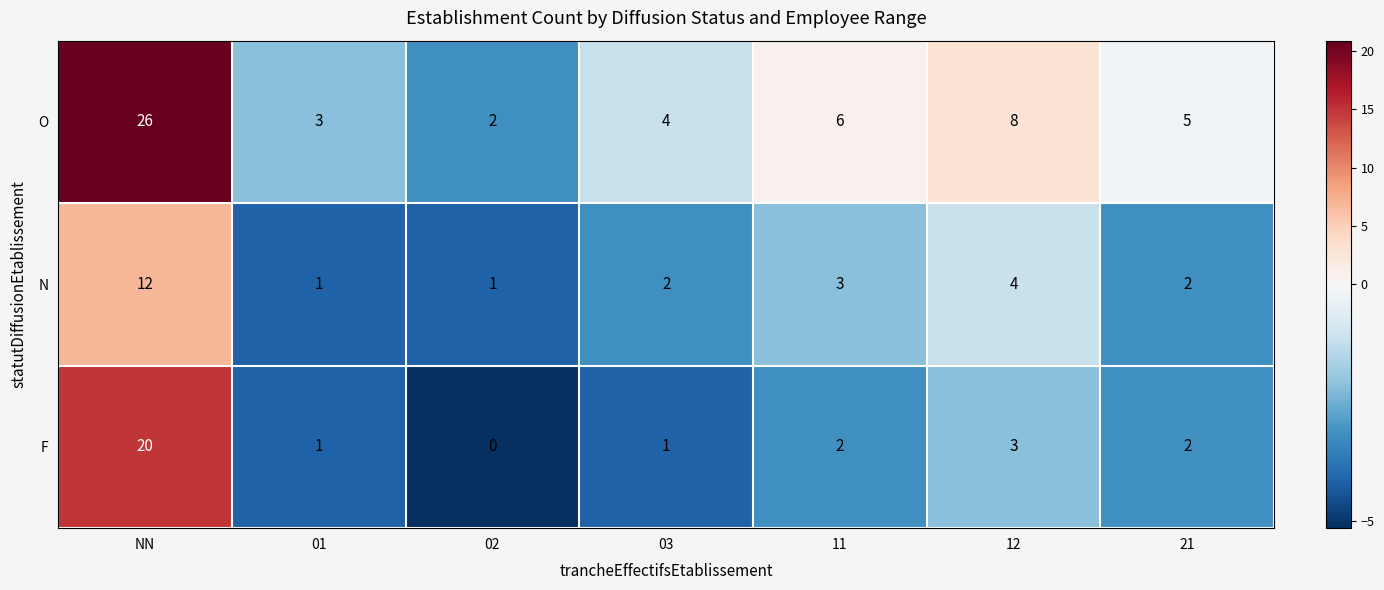

At which category is the sum across all series the highest?

NN